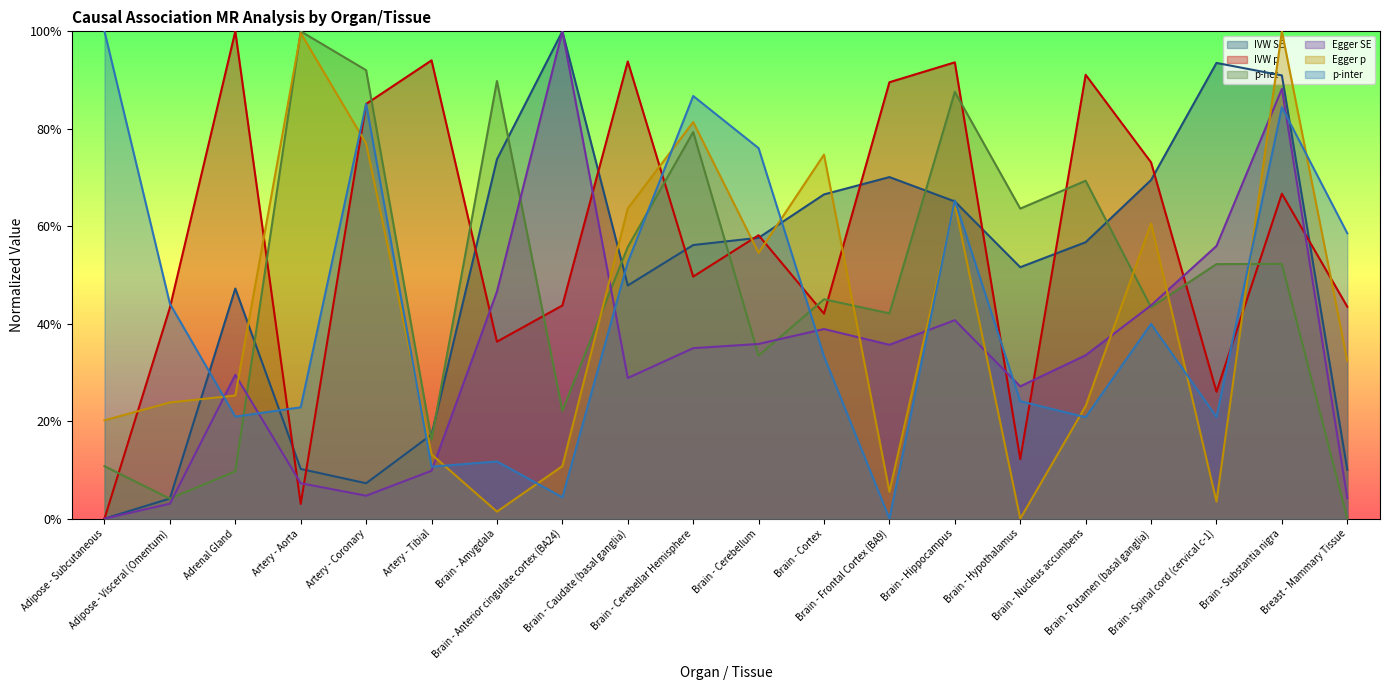

How many positive values does the IVW SE series have?

19